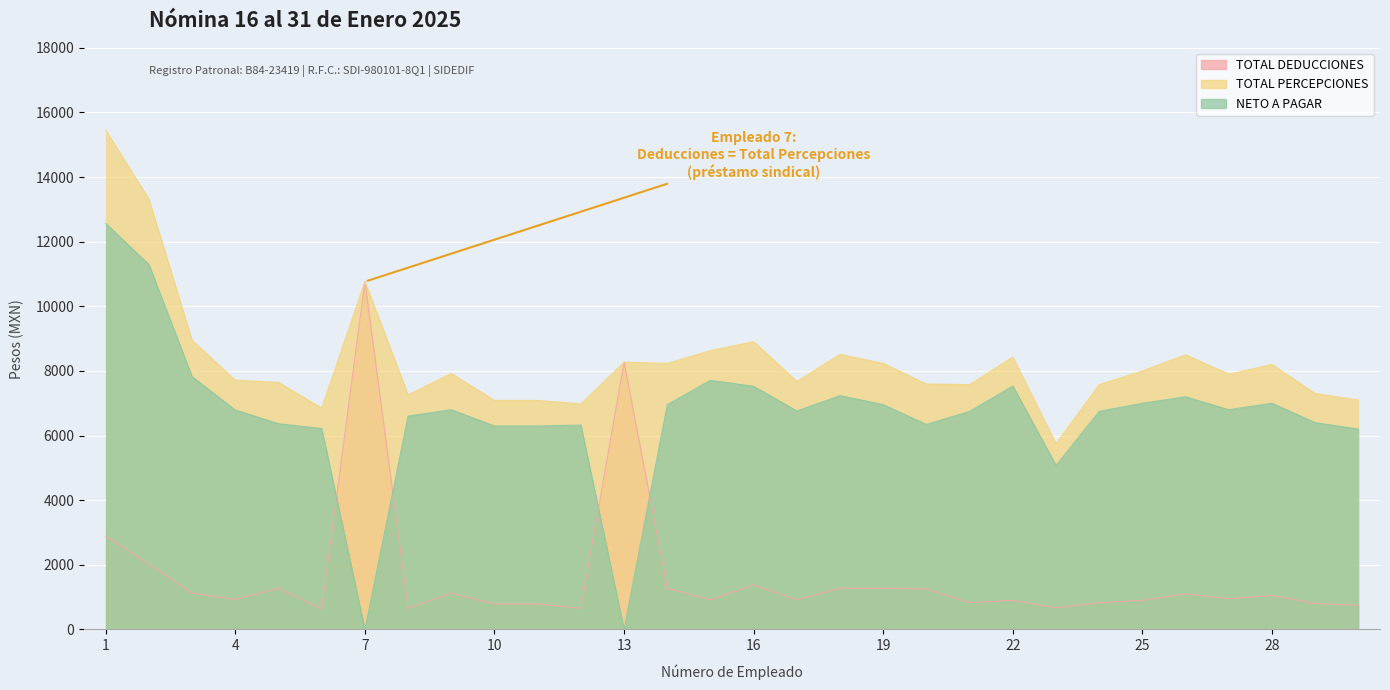

What is the value of the NETO A PAGAR point at the 8th from the left?

6603.8